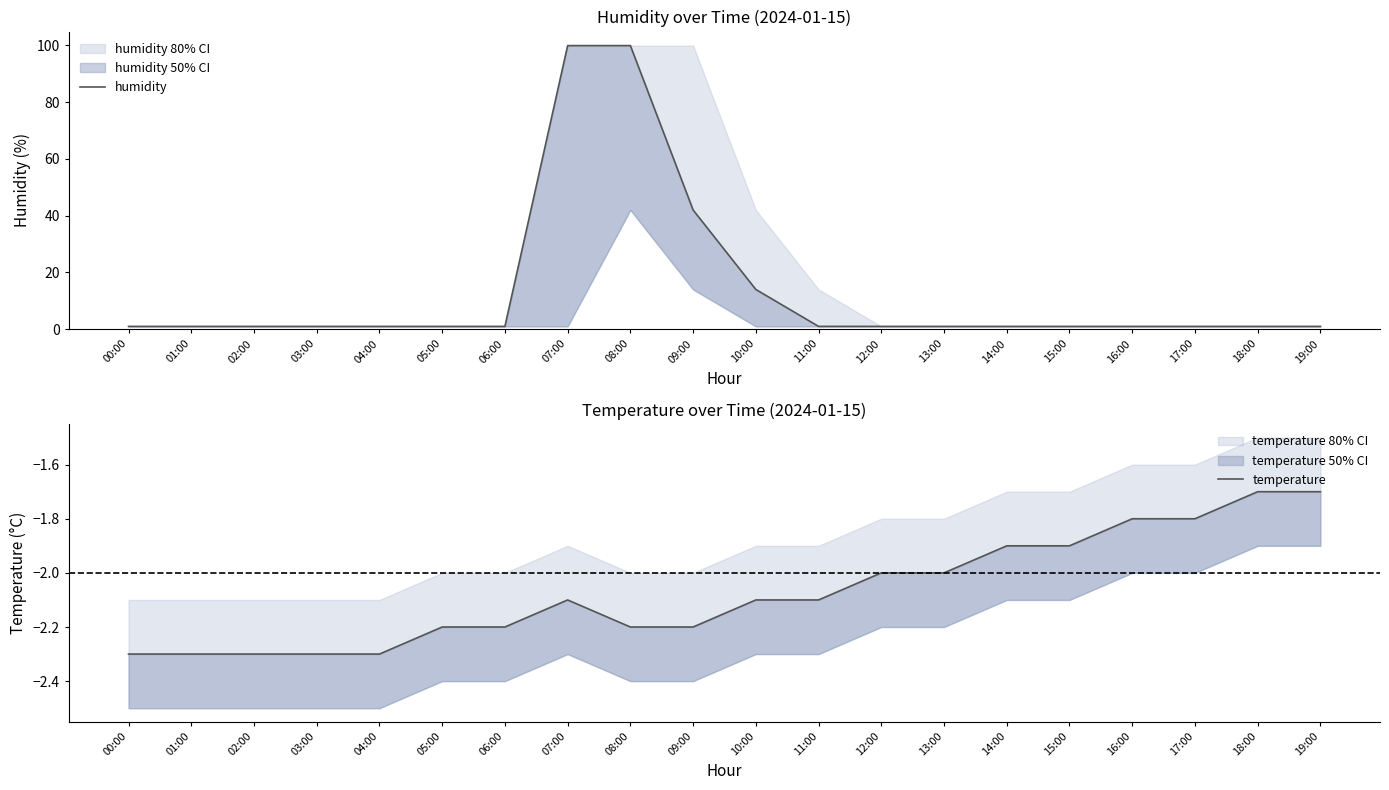

What is the approximate value of humidity at 19:00?

1.0